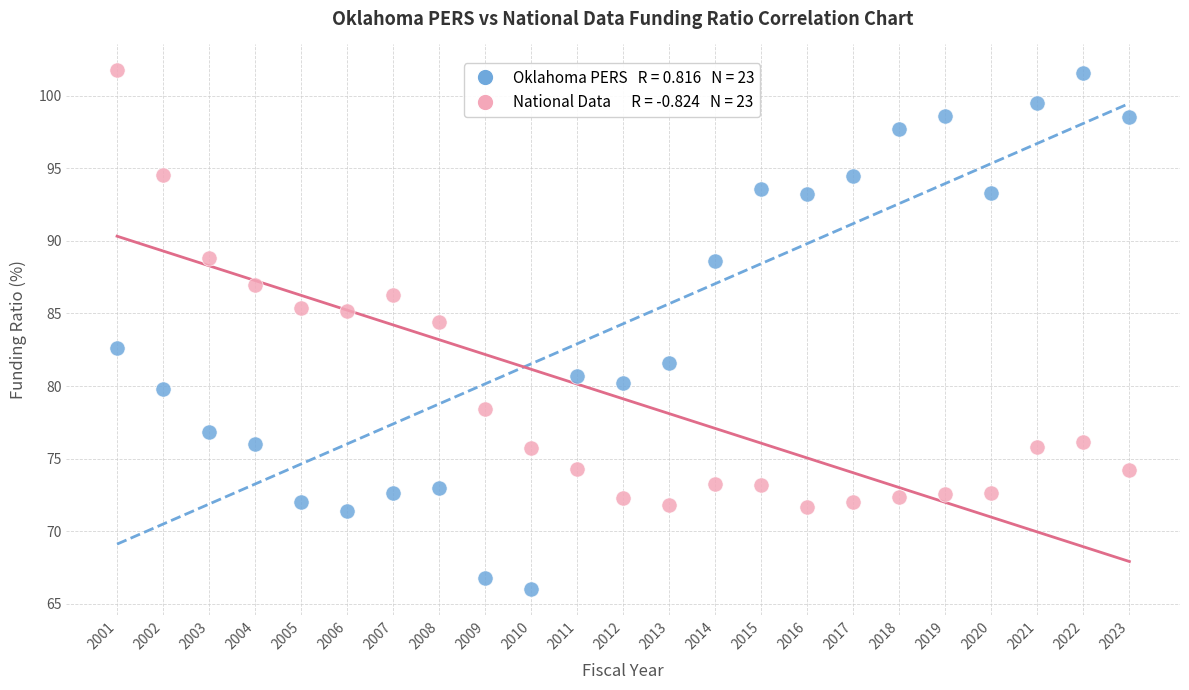

Across all data points, what is the range of X values (max minus min)?

22.0